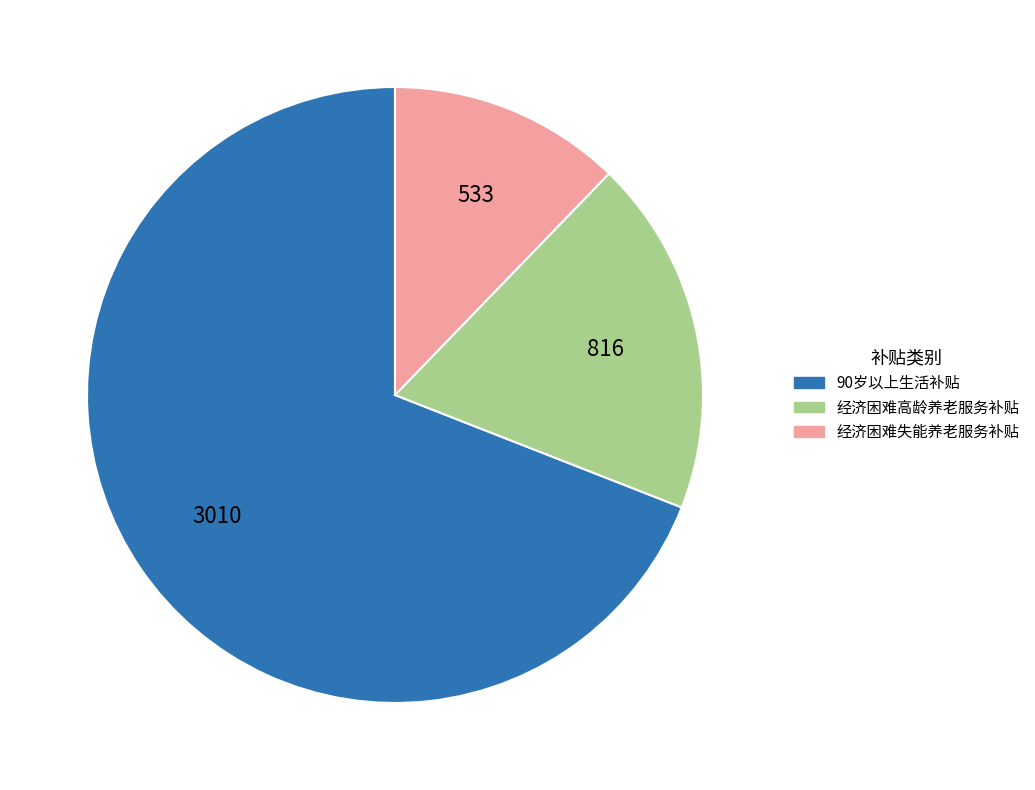

Does 经济困难高龄养老服务补贴 represent more than half of the total?

No